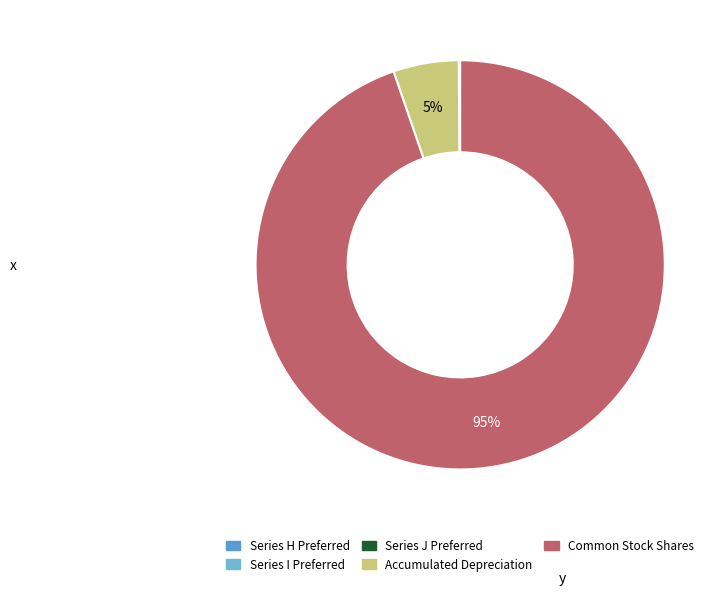

Which category has the biggest portion of the pie?

Common Stock Shares Issued